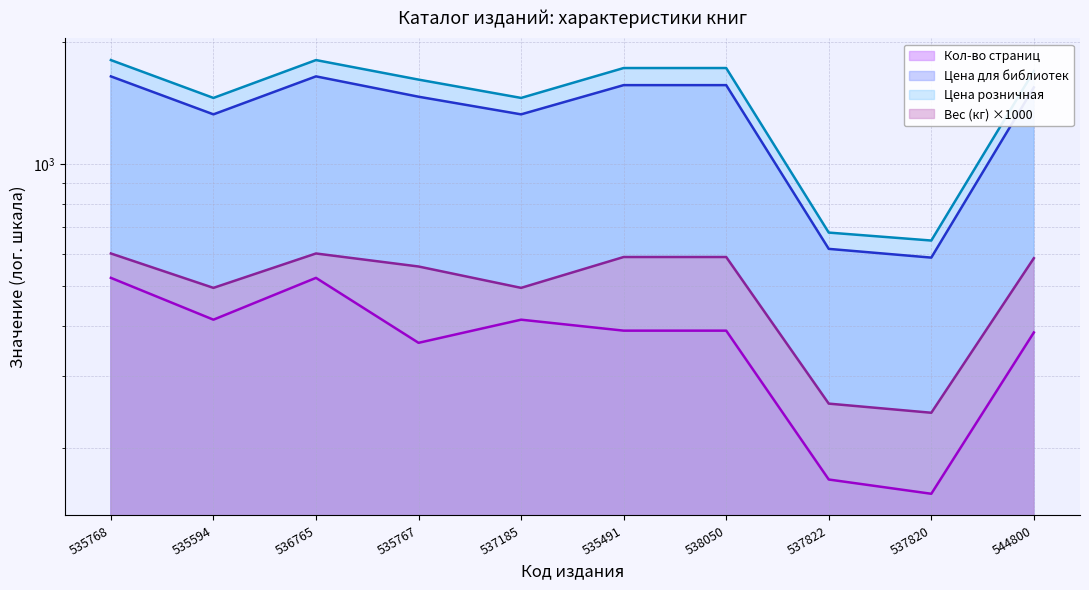

At how many categories does at least one series exceed 1598?

6